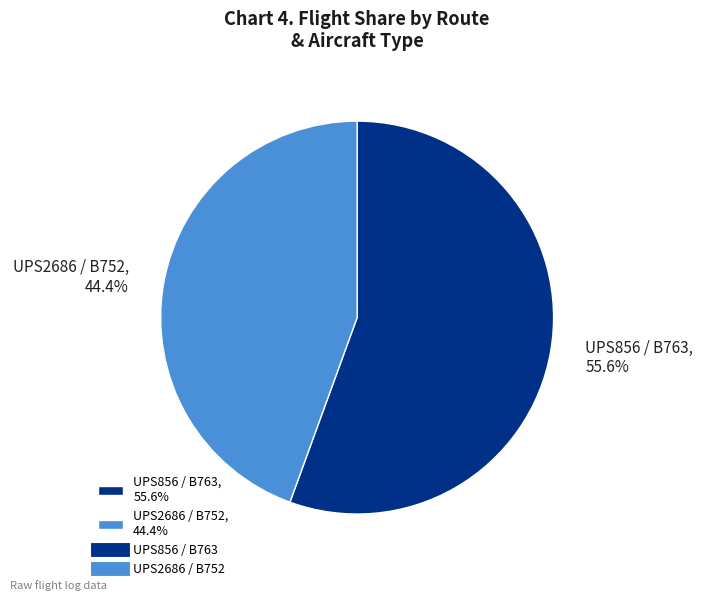

Do UPS856 / B763 and UPS2686 / B752 together represent more than half of the pie?

Yes